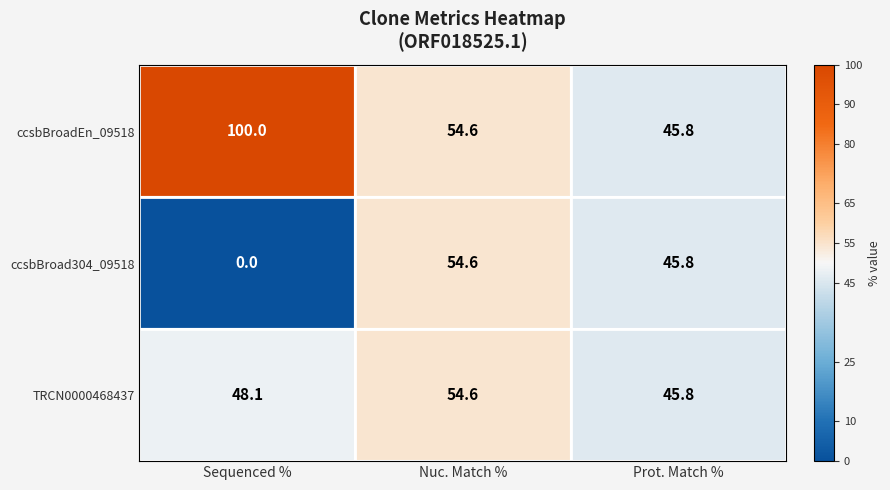

How many data points in ccsbBroadEn_09518 are above 54?

2